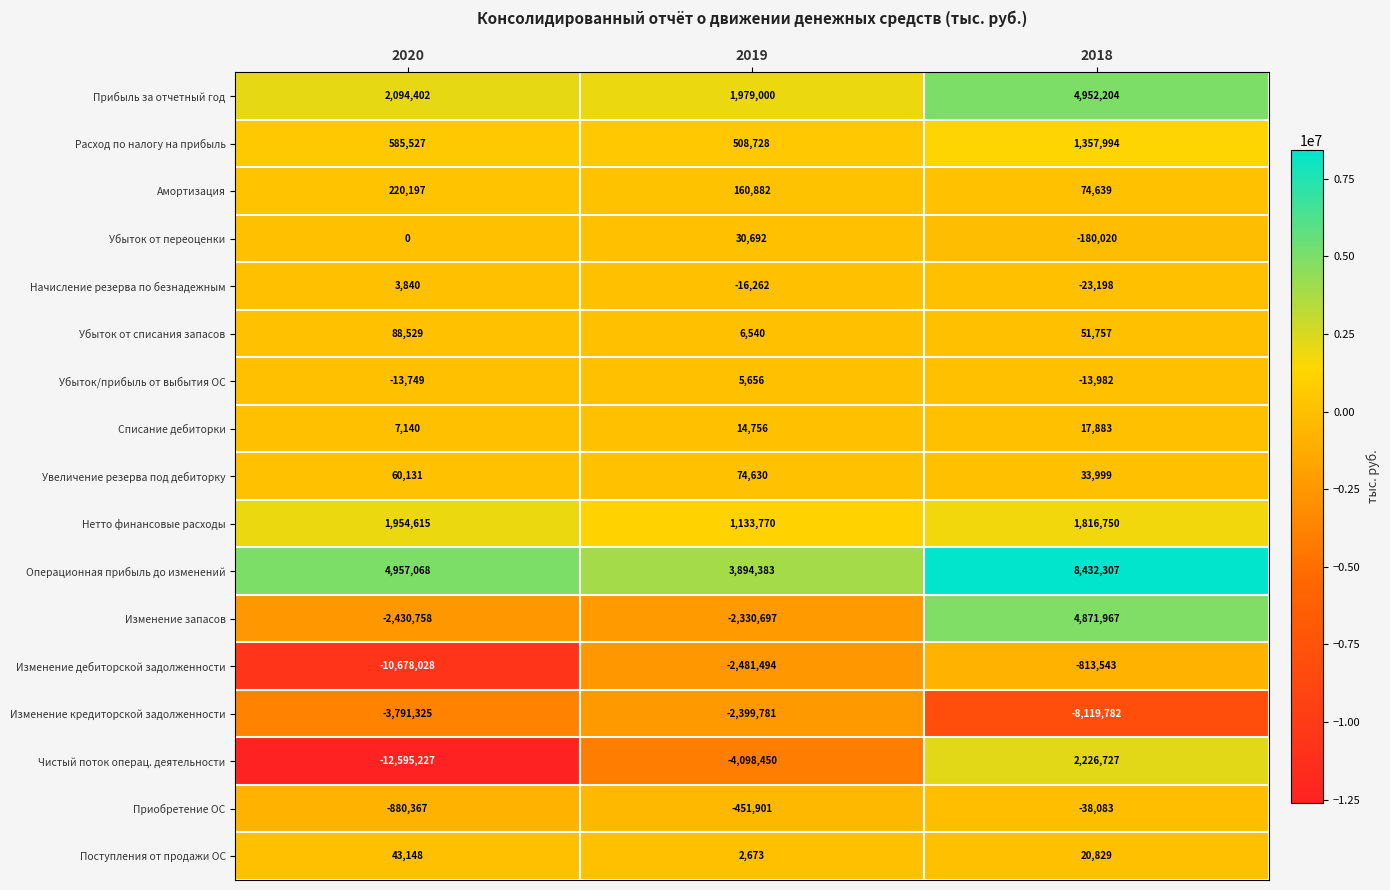

What is the spread (max minus min) of values at 2018?

16552089